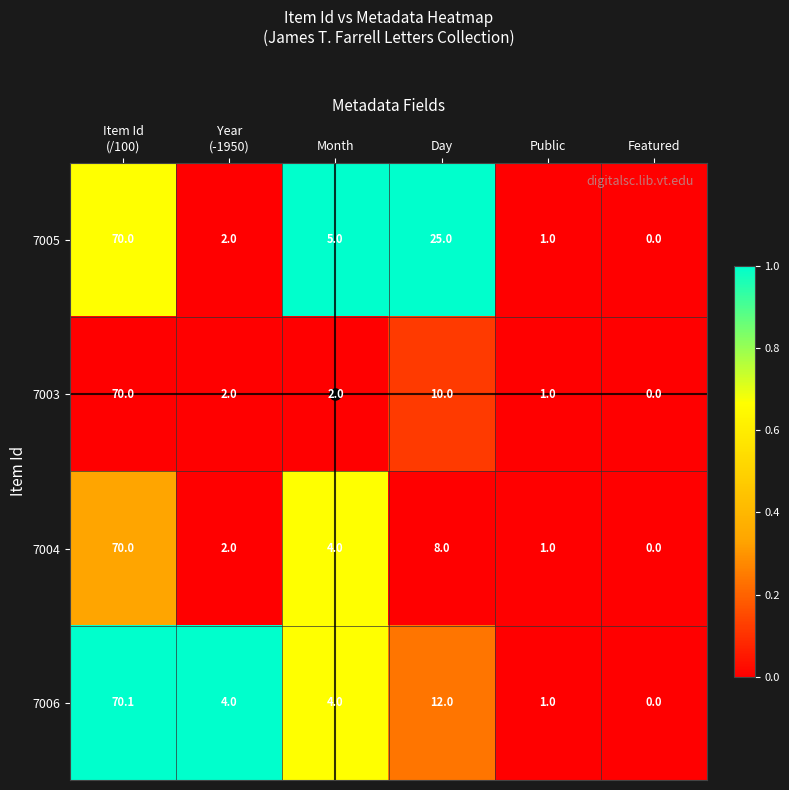

The value of 7003 at Featured is 0.0. True or false?

True